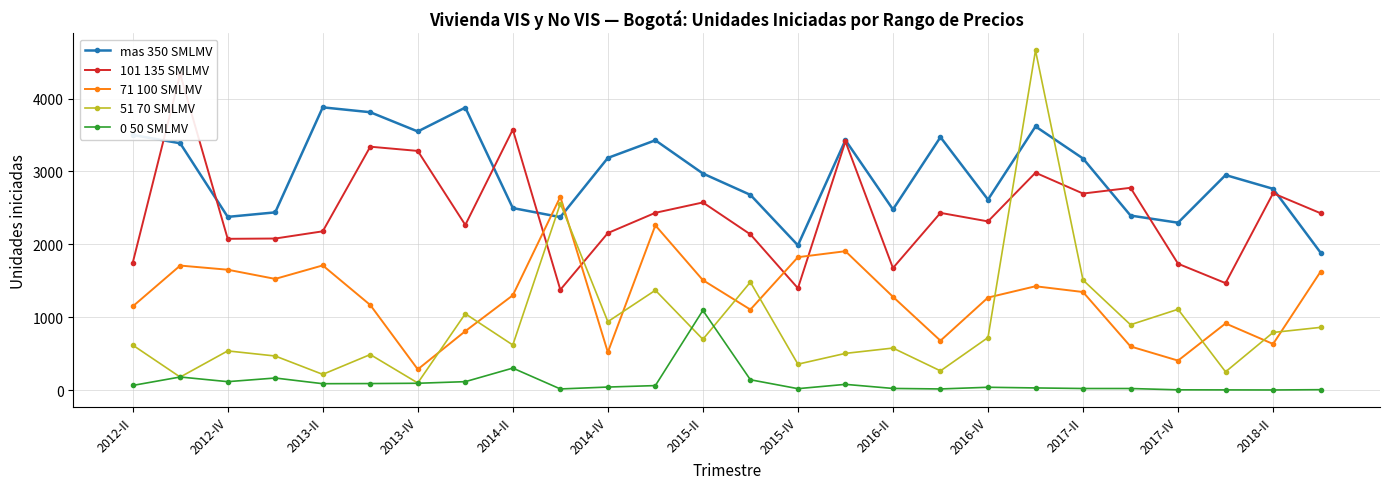

What is the maximum value shown in the chart?

4661